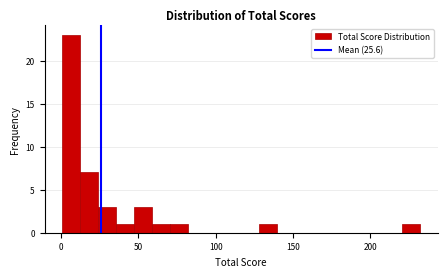

Around what value on the x-axis is the tallest bar? Give the approximate position of its centre, as read against the axis.

5